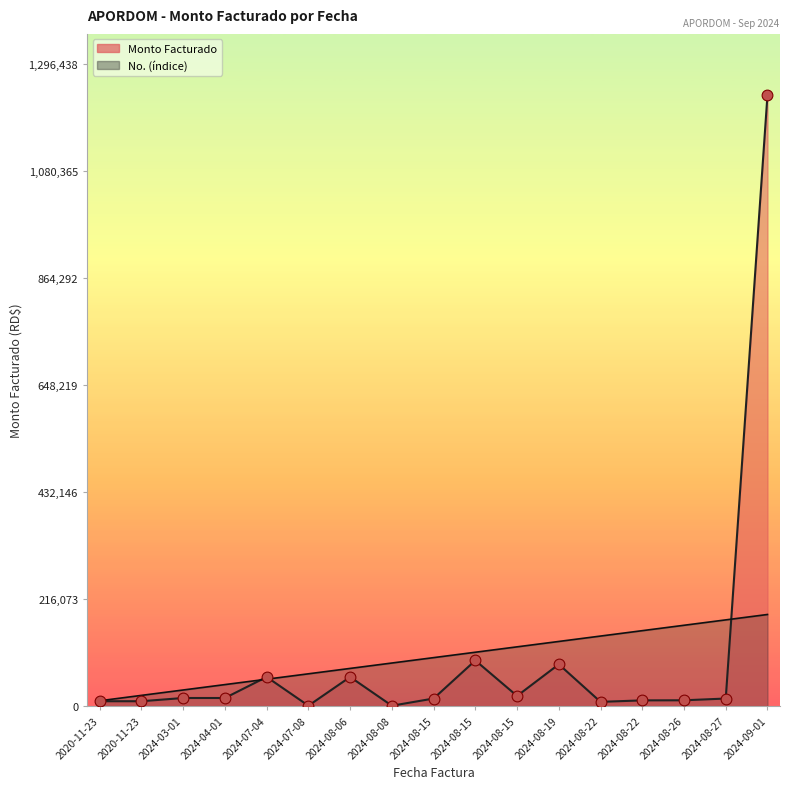

Which series contains the lowest Y value?

Monto Facturado